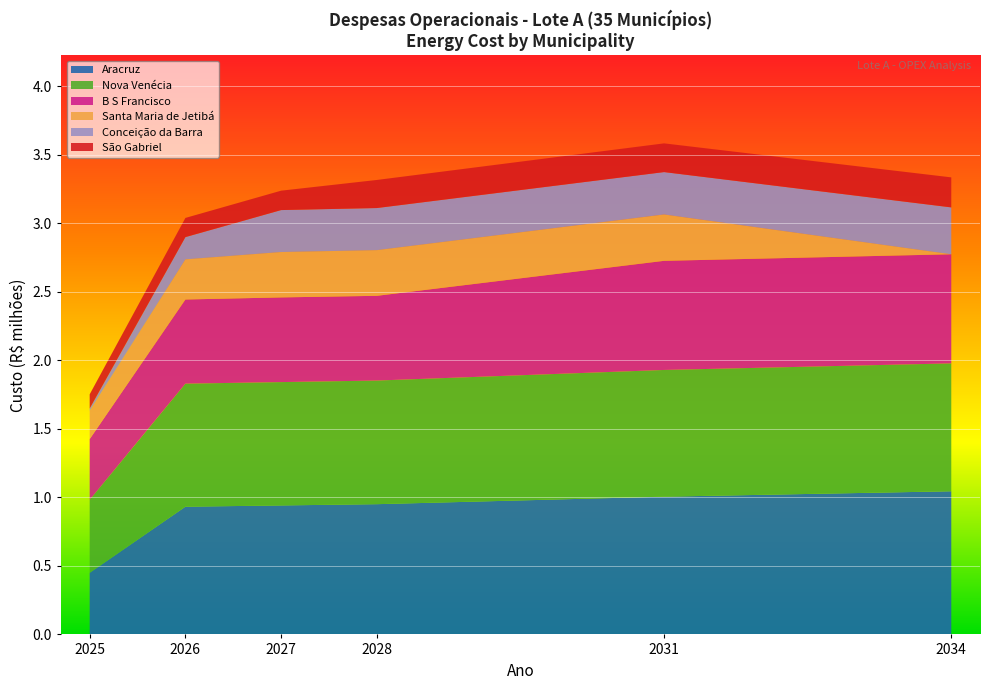

Is it true that Aracruz equals 1.0 at 2031?

True